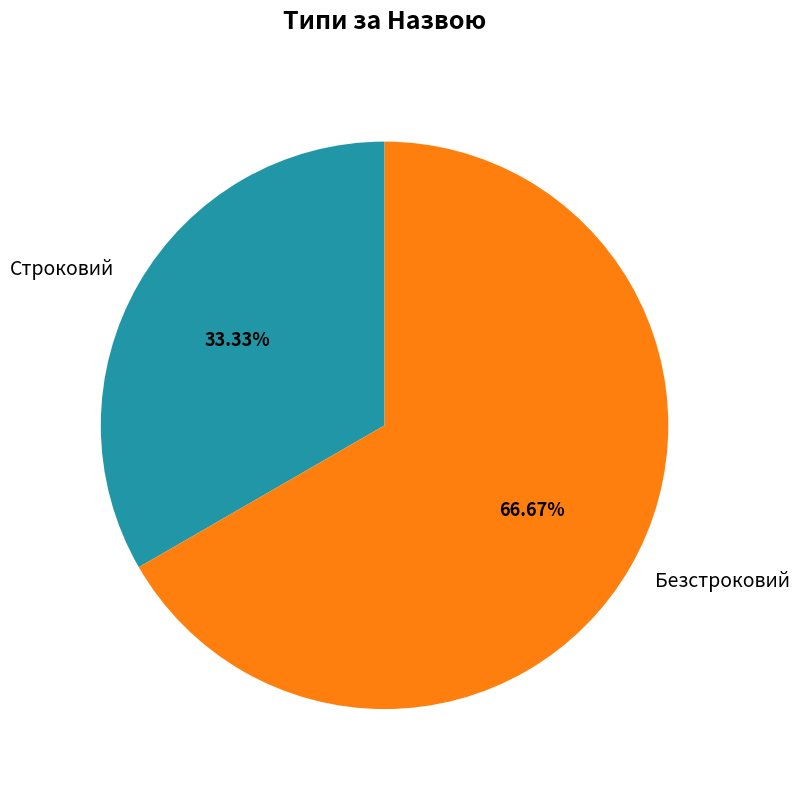

Rank the categories by value from lowest to highest.

Строковий, Безстроковий